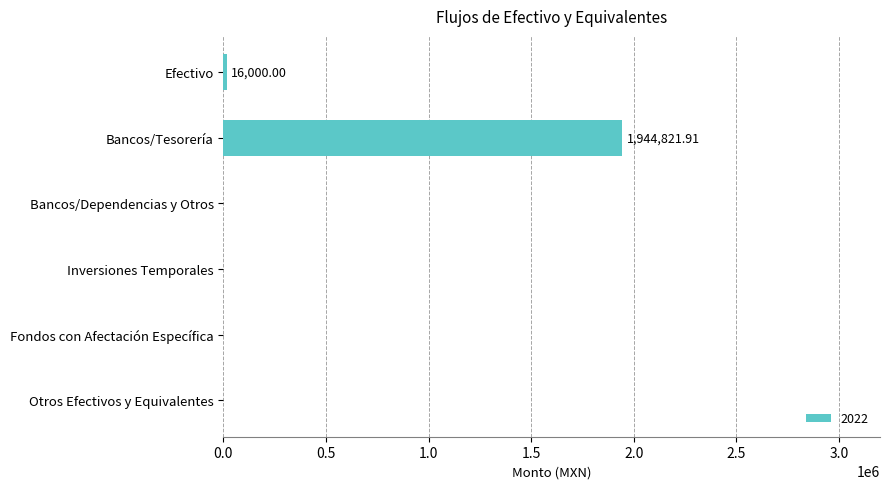

What is the change in value from Efectivo to Otros Efectivos y Equivalentes?

-16000.0